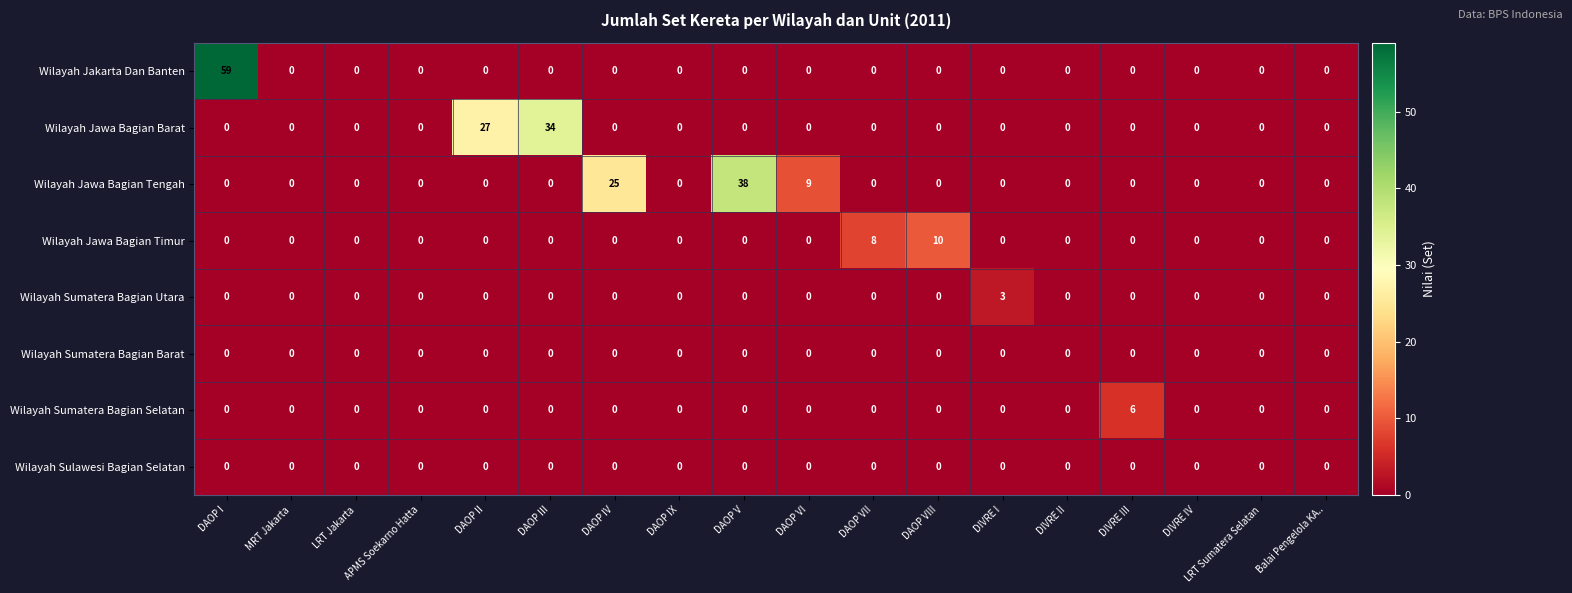

Count the Wilayah Sumatera Bagian Selatan values in the range 0 to 1.

17